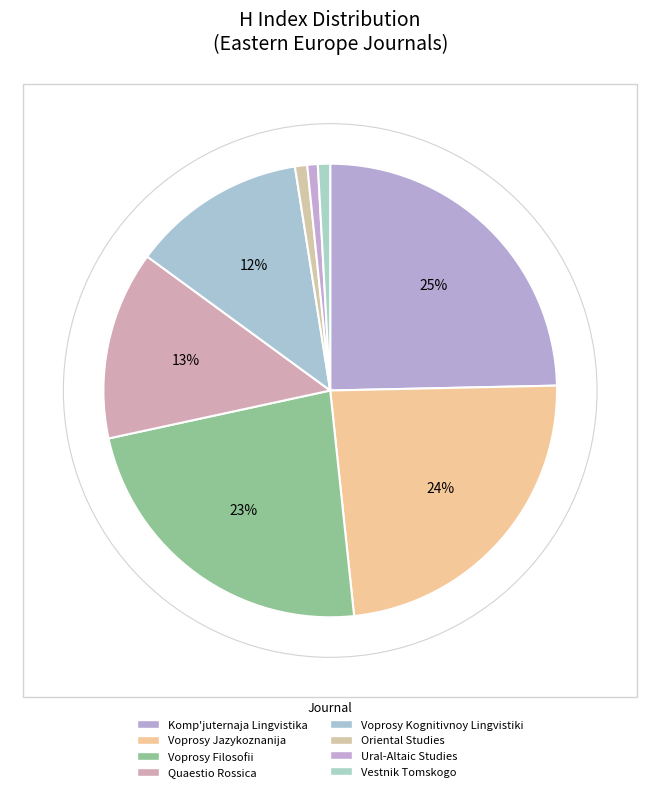

Between Ural-Altaic Studies and Quaestio Rossica, which is larger?

Quaestio Rossica